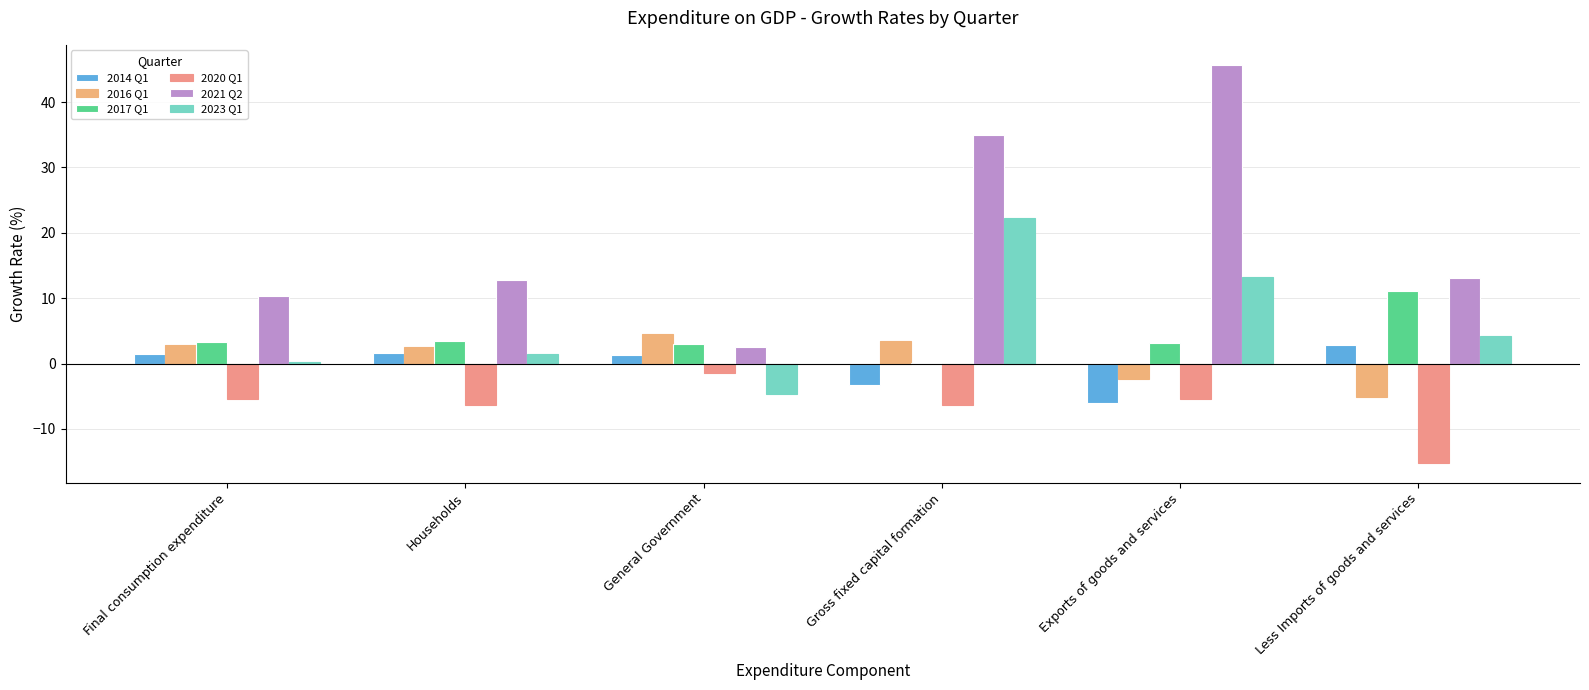

What is the label of the 2nd bar from the right?

Exports of goods and services